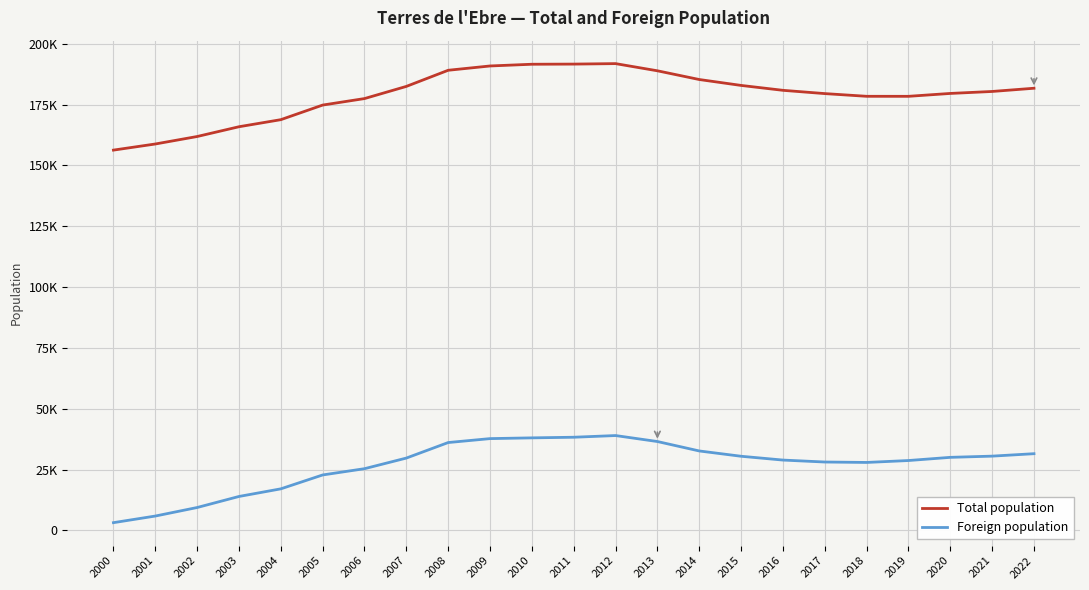

Does the chart display data point markers on the line(s)?

No